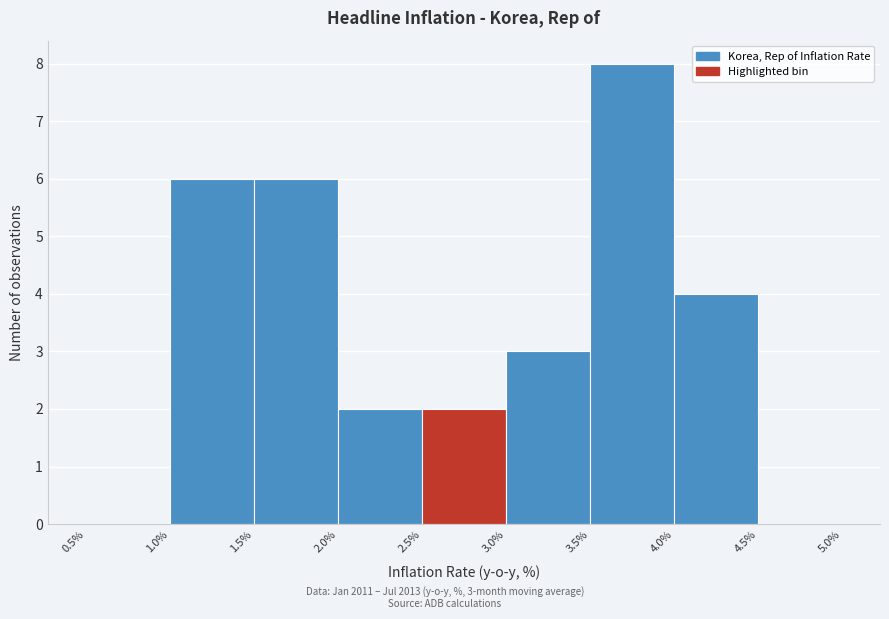

Which range on the x-axis has the tallest bar?

3.5% to 4.0%